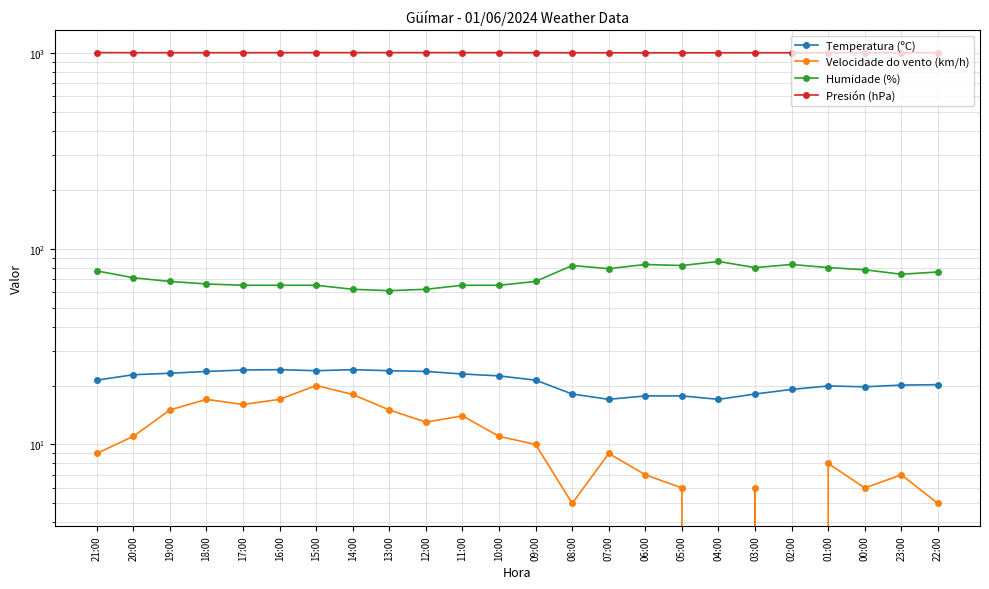

At which label does Presión (hPa) reach its peak?

21:00